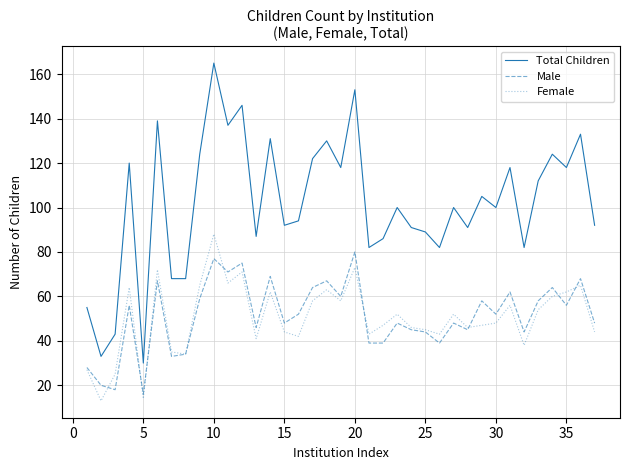

True or false: Total Children and Male intersect in this chart.

False